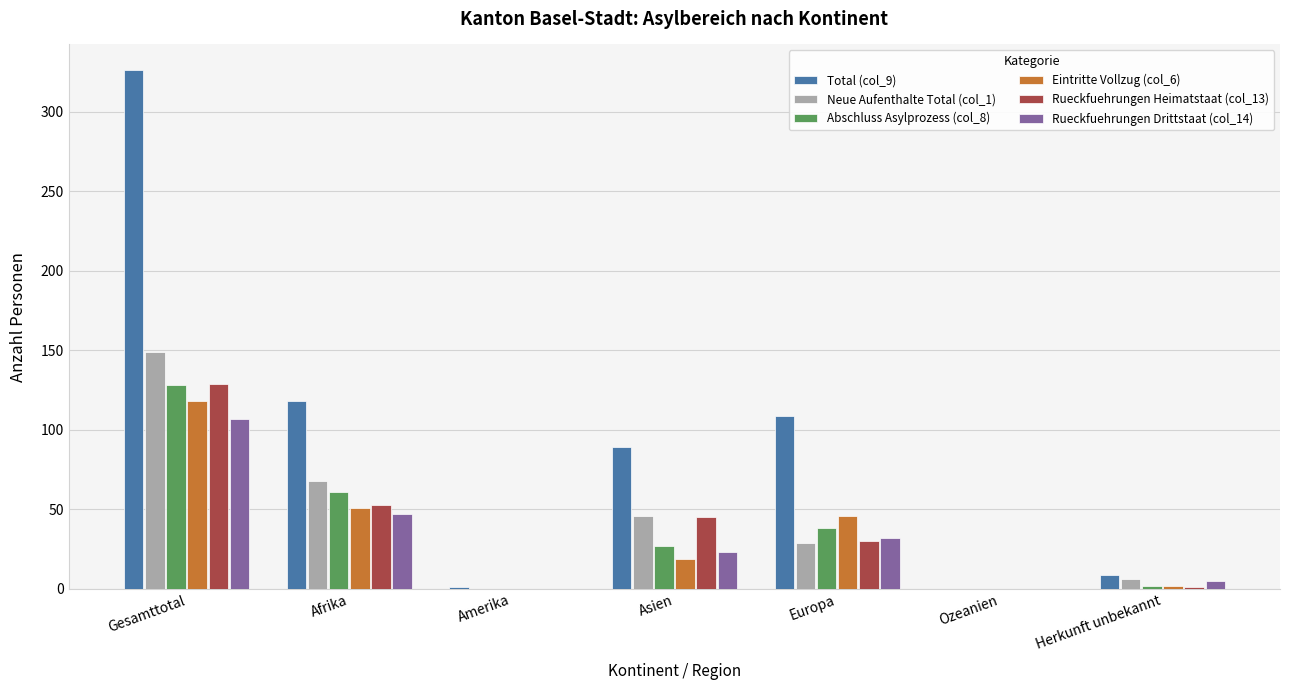

At which category is the sum across all series the highest?

Gesamttotal